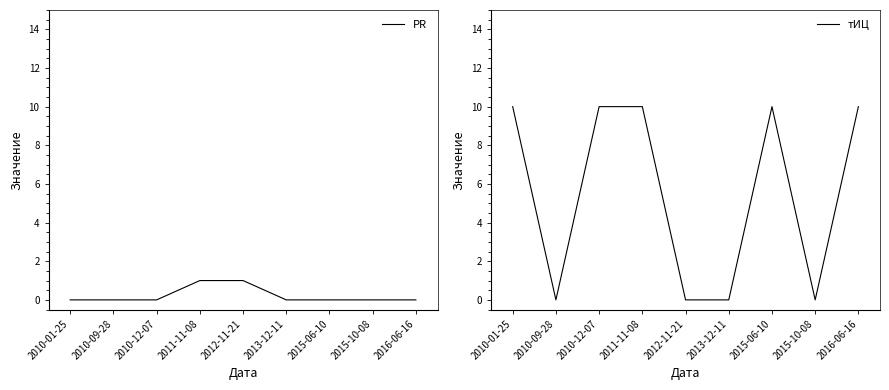

Which series has the largest total across all categories?

тИЦ